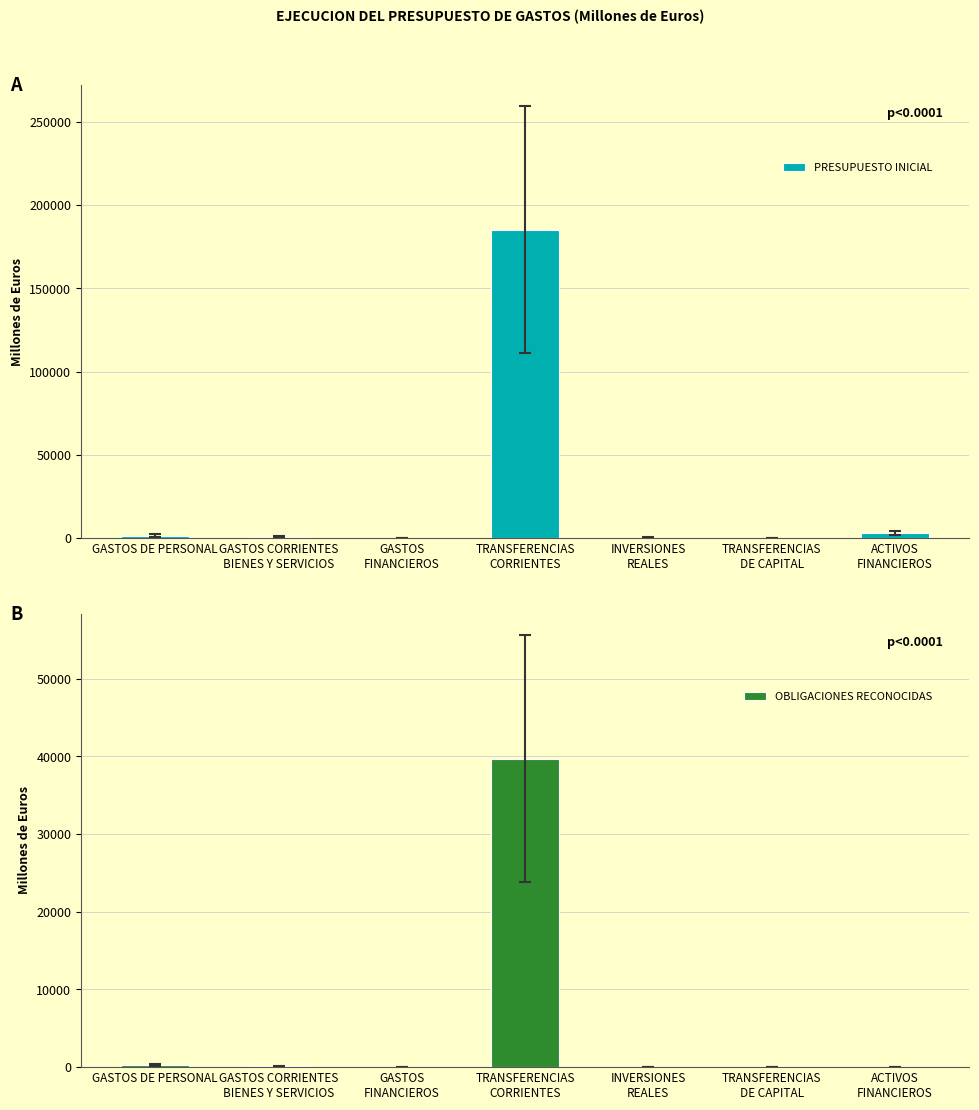

What is the sum of the OBLIGACIONES RECONOCIDAS values at GASTOS CORRIENTES
BIENES Y SERVICIOS and ACTIVOS
FINANCIEROS?

135.7